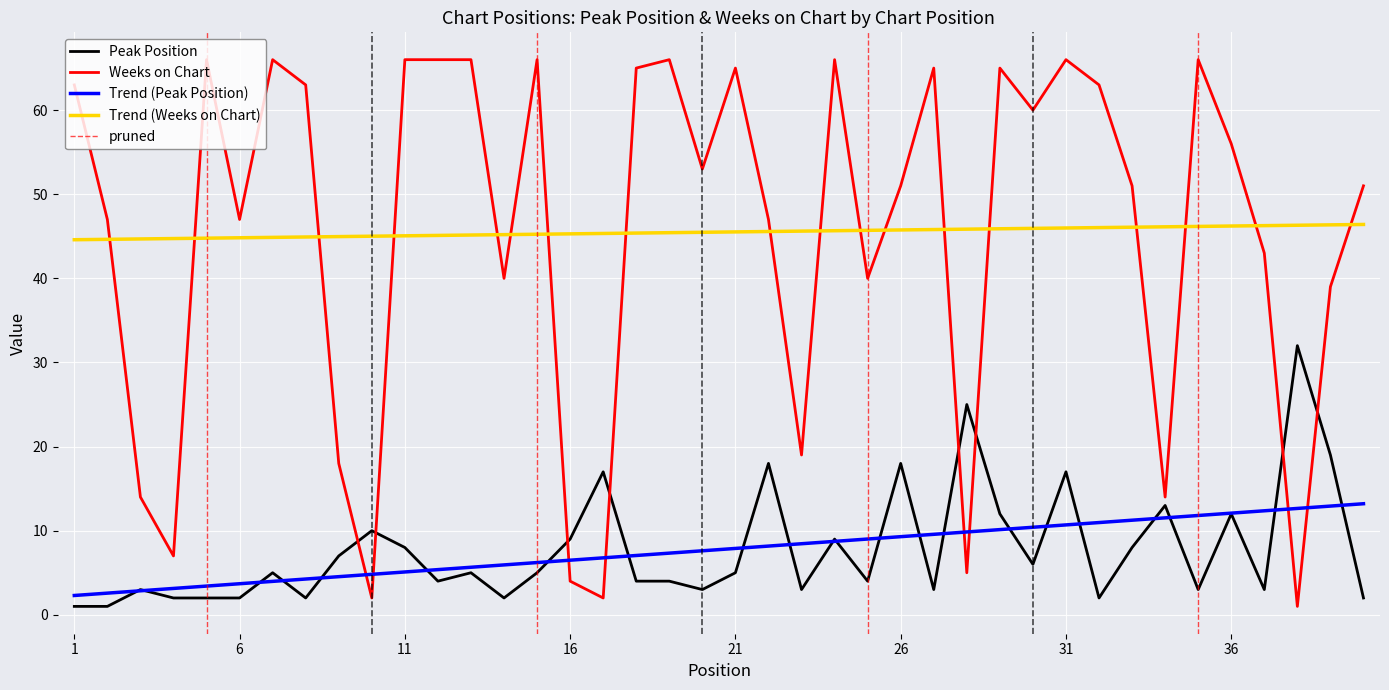

How many lines are shown in the chart?

2